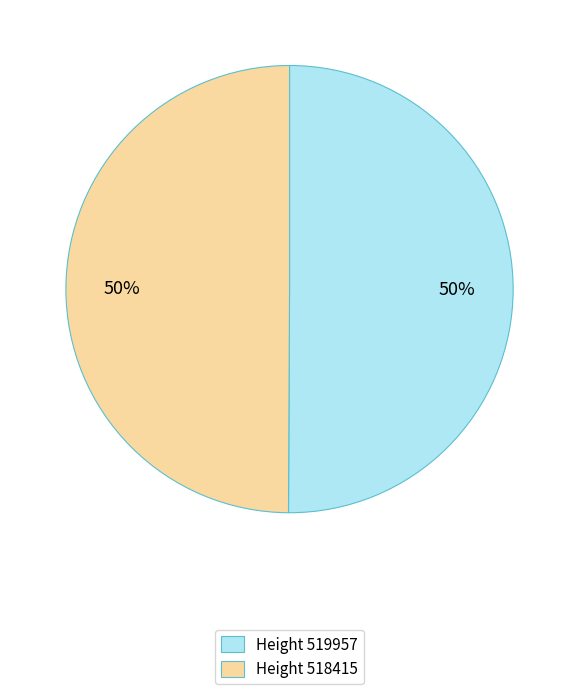

To the nearest percent, what percentage of the pie is Height 519957?

50%